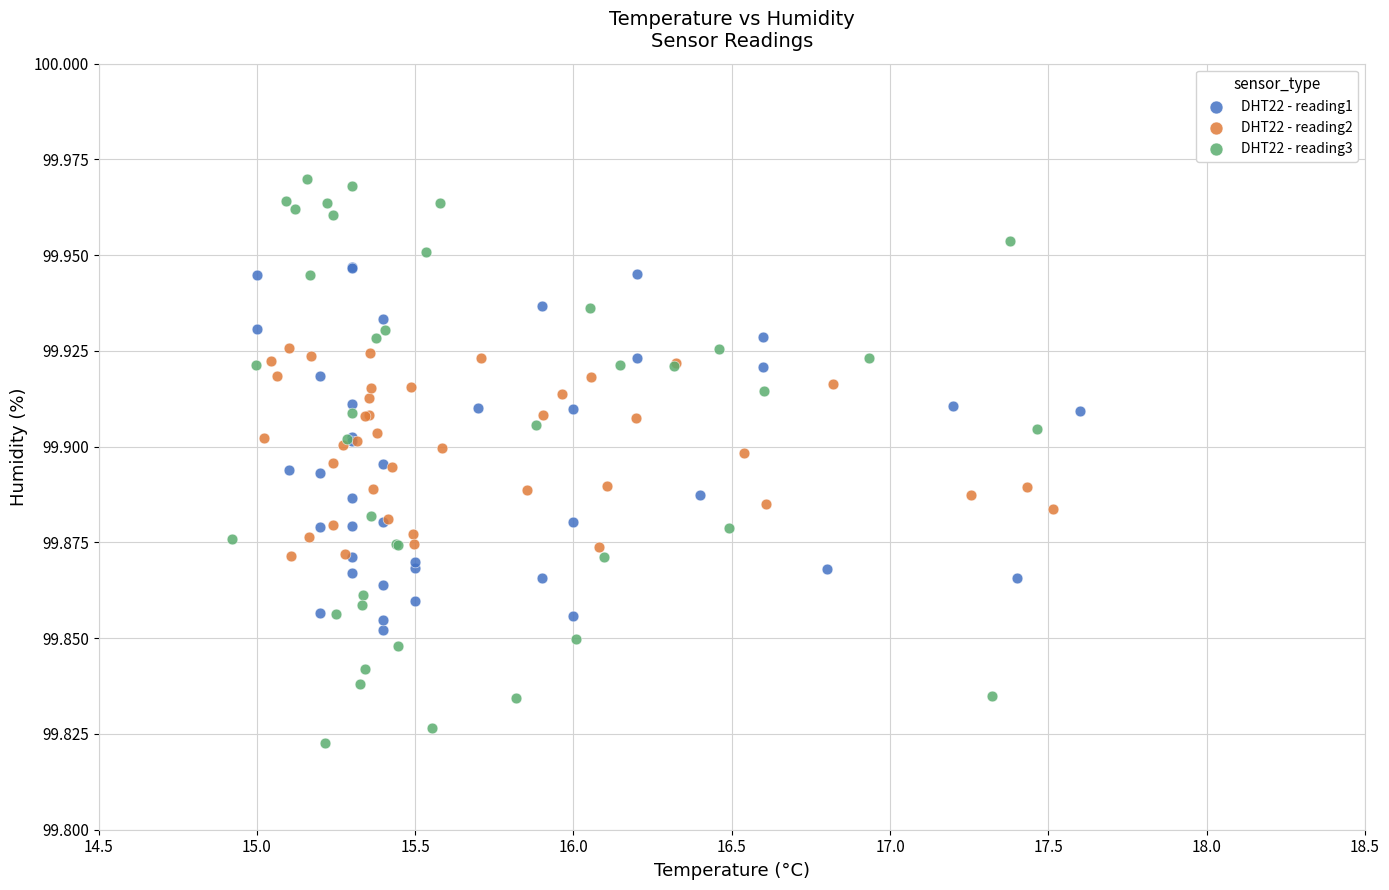

Which series contains the lowest Y value?

DHT22 - reading3